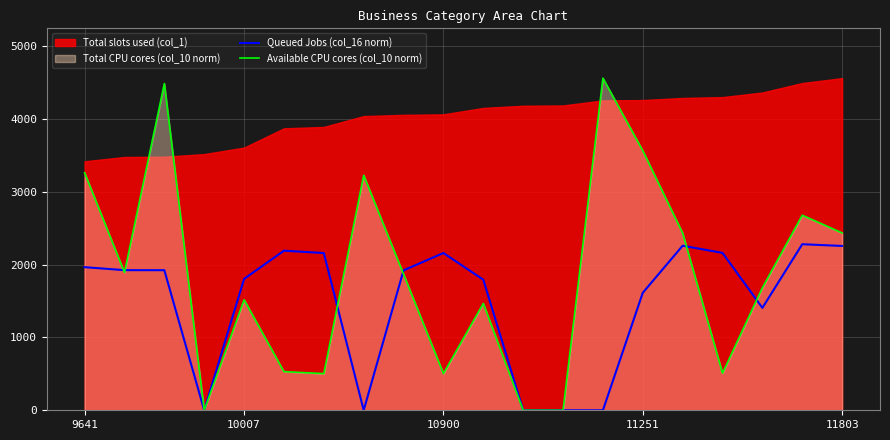

What is the sum of all Available CPU cores (col_10 norm) values?

37133.8